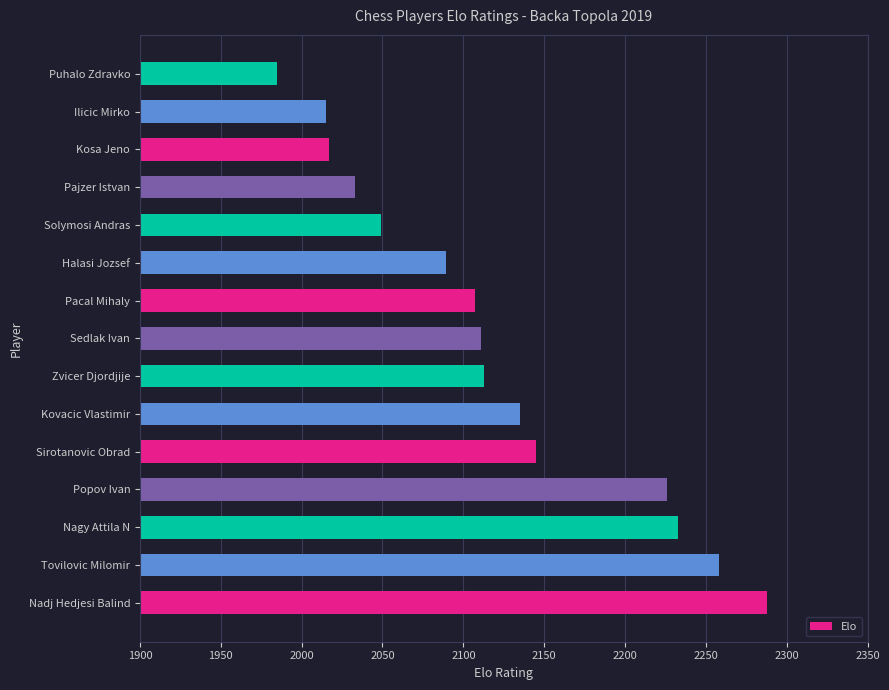

At which category does the chart reach its peak across all series?

Nadj Hedjesi Balind